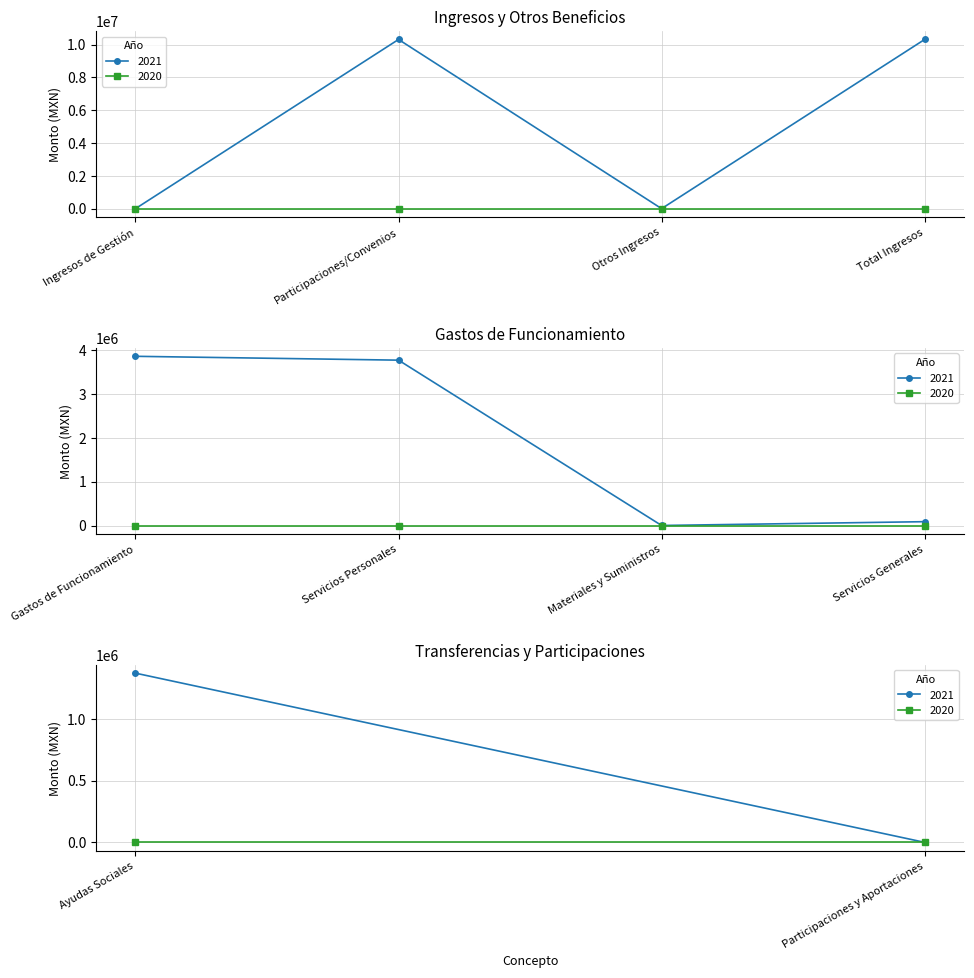

Does the chart display data point markers on the line(s)?

Yes